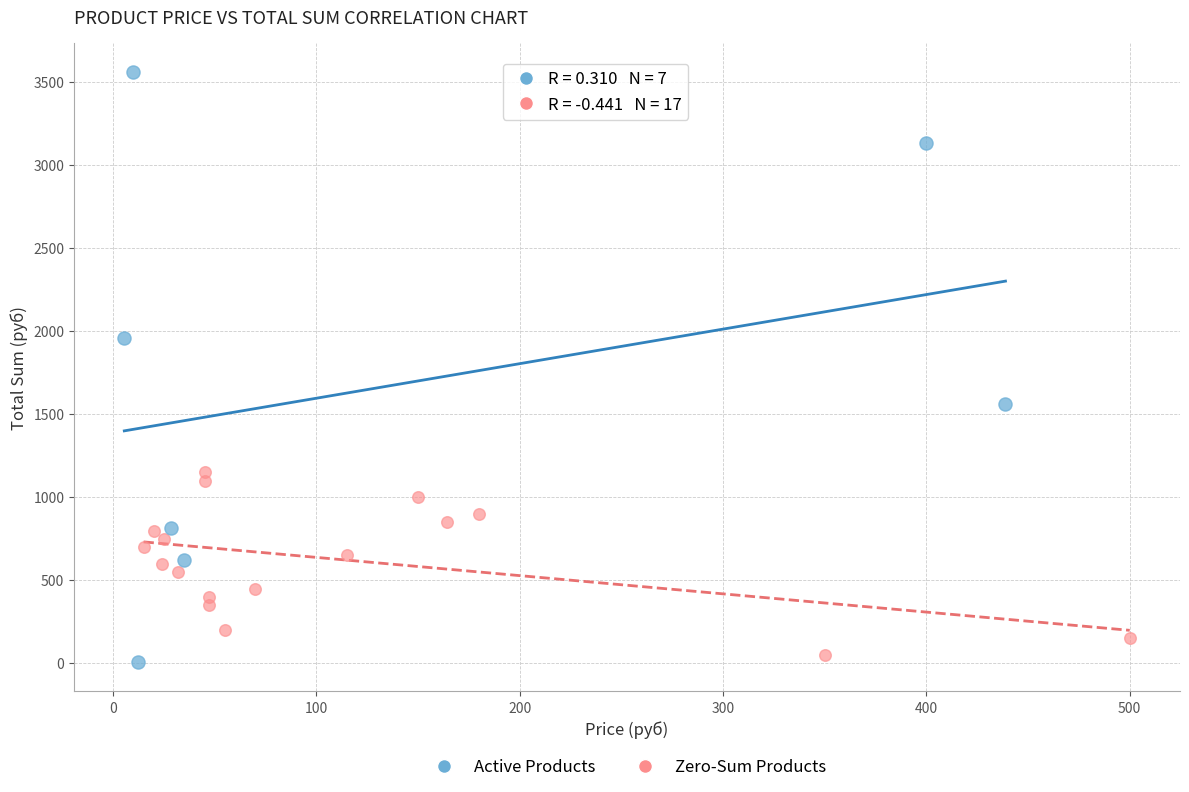

What are all the series names shown in the legend?

Active Products, Zero-Sum Products